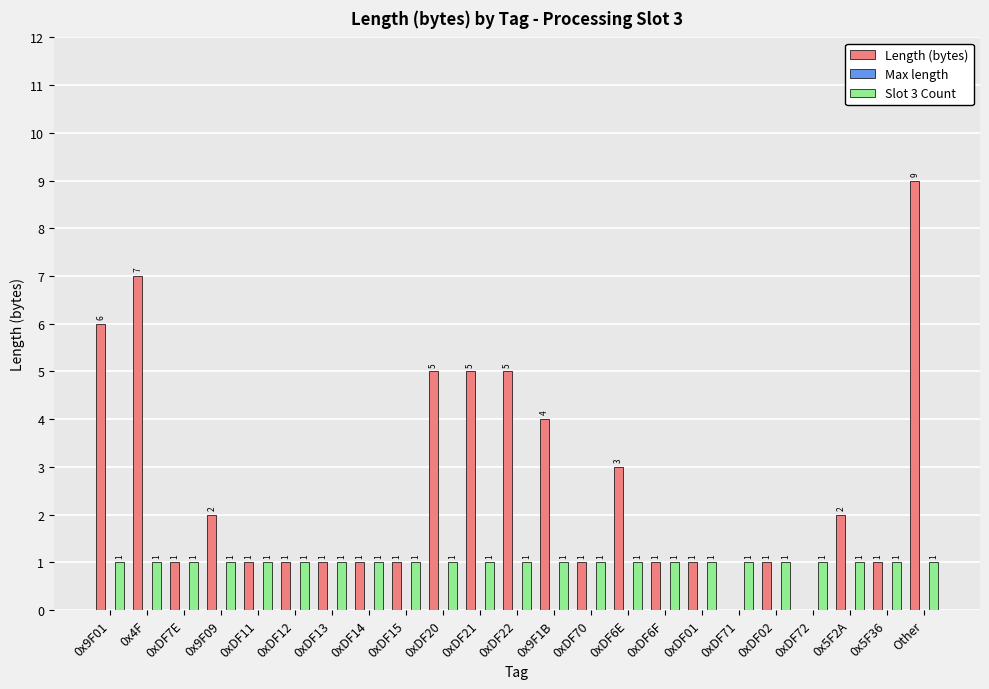

The value of Length (bytes) at 0xDF6E is 4. True or false?

False